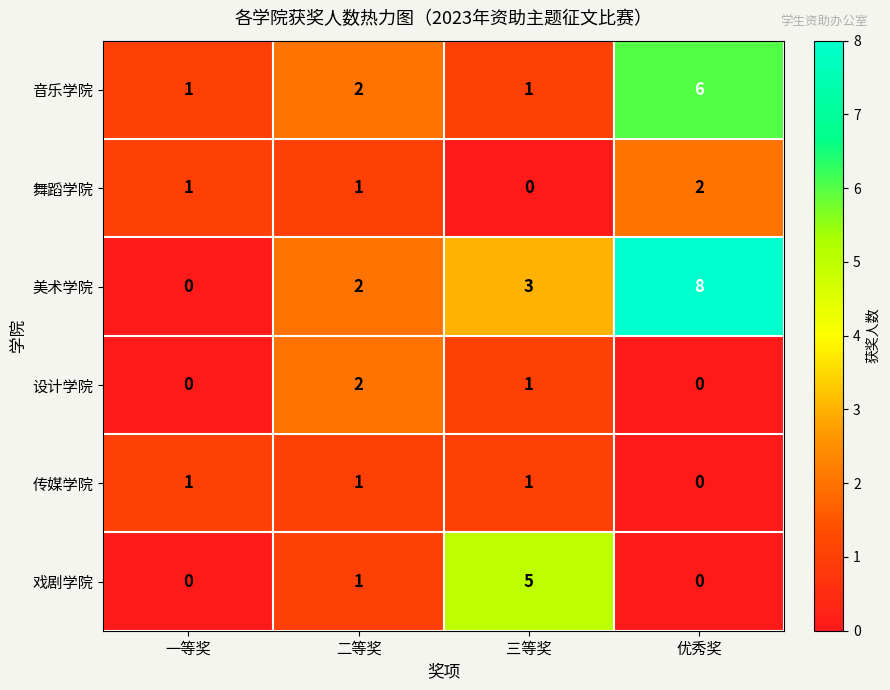

How many categories are shown in the chart?

4